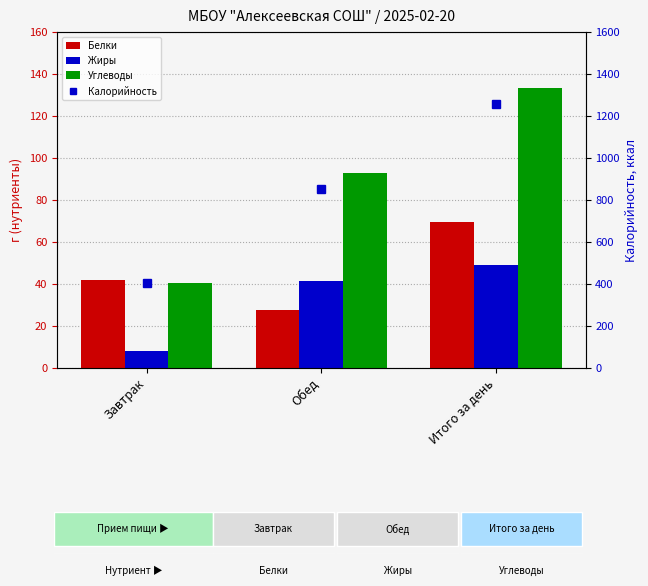

How many values in the Жиры series are below 41?

1